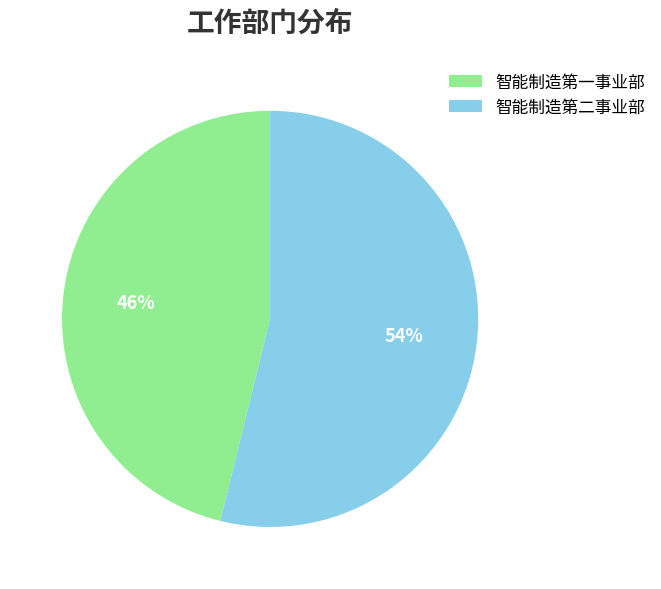

Which category has the biggest portion of the pie?

智能制造第二事业部